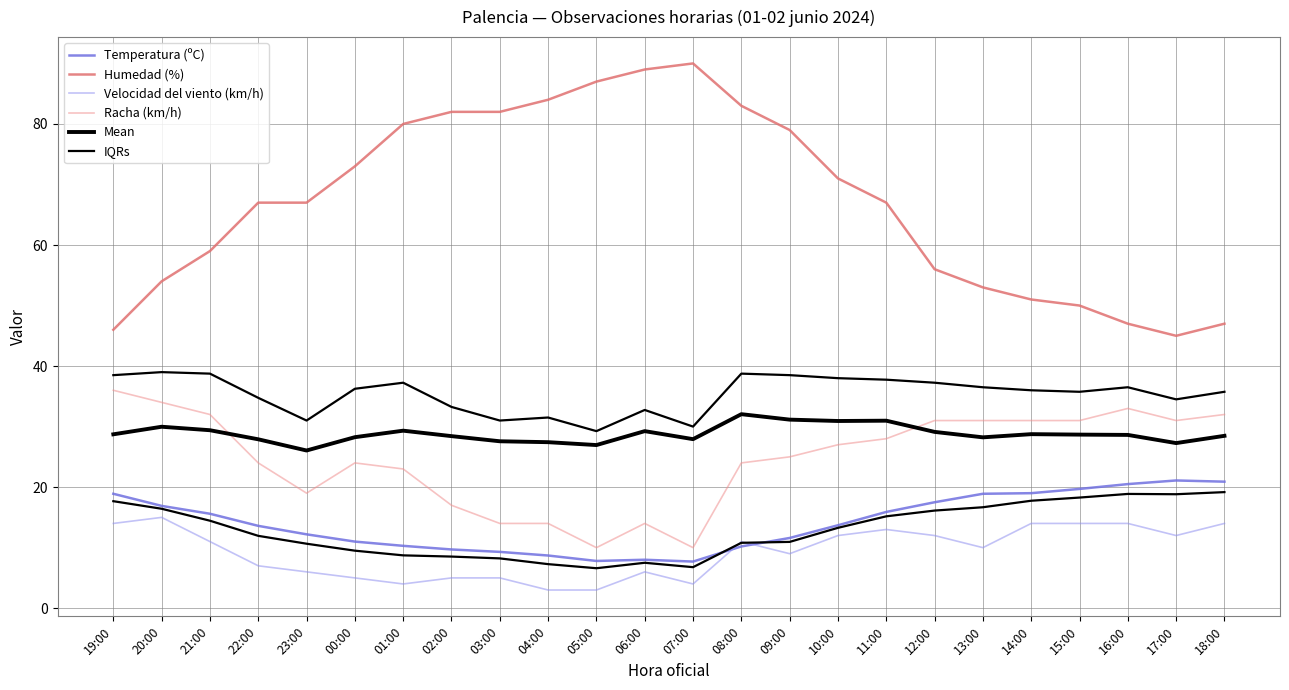

Reading left to right, extract all data points from this chart.

Temperatura (ºC): 18.9	16.9	15.6	13.6	12.2	11.0	10.3	9.7	9.3	8.7	7.8	8.0	7.7	10.2	11.6	13.7	15.9	17.5	18.9	19.0	19.7	20.5	21.1	20.9
Humedad (%): 46.0	54.0	59.0	67.0	67.0	73.0	80.0	82.0	82.0	84.0	87.0	89.0	90.0	83.0	79.0	71.0	67.0	56.0	53.0	51.0	50.0	47.0	45.0	47.0
Velocidad del viento (km/h): 14.0	15.0	11.0	7.0	6.0	5.0	4.0	5.0	5.0	3.0	3.0	6.0	4.0	11.0	9.0	12.0	13.0	12.0	10.0	14.0	14.0	14.0	12.0	14.0
Racha (km/h): 36.0	34.0	32.0	24.0	19.0	24.0	23.0	17.0	14.0	14.0	10.0	14.0	10.0	24.0	25.0	27.0	28.0	31.0	31.0	31.0	31.0	33.0	31.0	32.0
Mean: 28.7	30.0	29.4	27.9	26.1	28.2	29.3	28.4	27.6	27.4	26.9	29.2	27.9	32.0	31.1	30.9	31.0	29.1	28.2	28.8	28.7	28.6	27.3	28.5
IQRs: 17.7	16.4	14.4	11.9	10.6	9.5	8.7	8.5	8.2	7.3	6.6	7.5	6.8	10.8	10.9	13.3	15.2	16.1	16.7	17.8	18.3	18.9	18.8	19.2